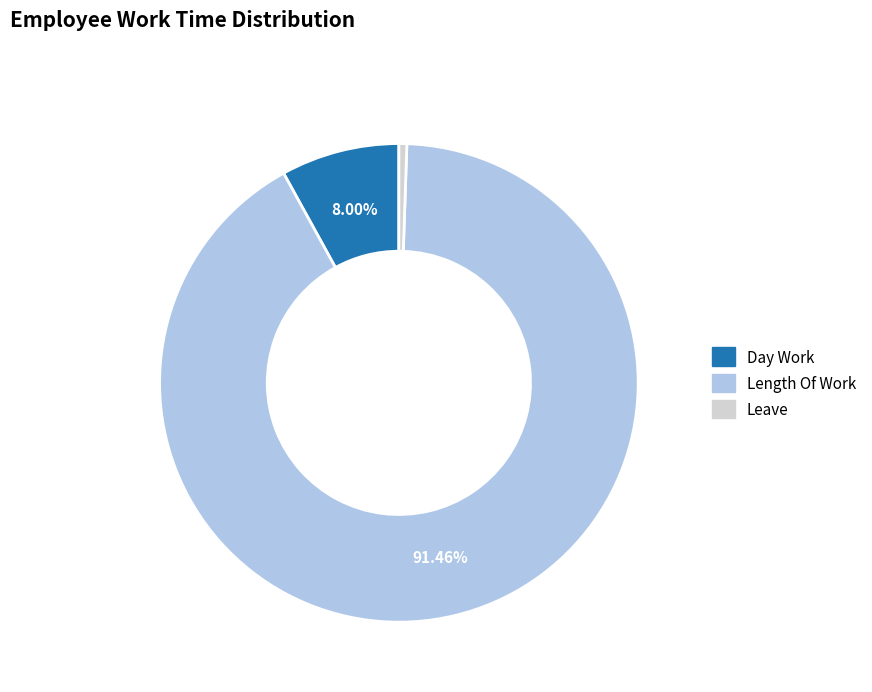

Is there a majority slice in this chart?

Yes